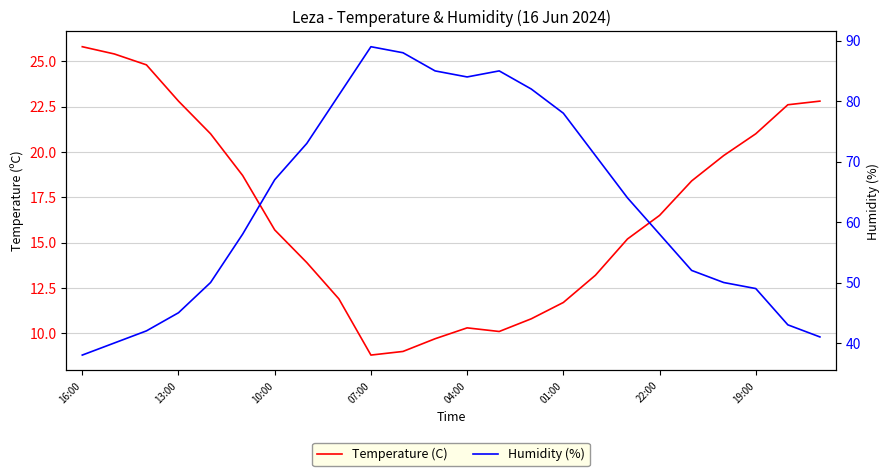

How many interior local peaks does the Humidity (%) series have?

2